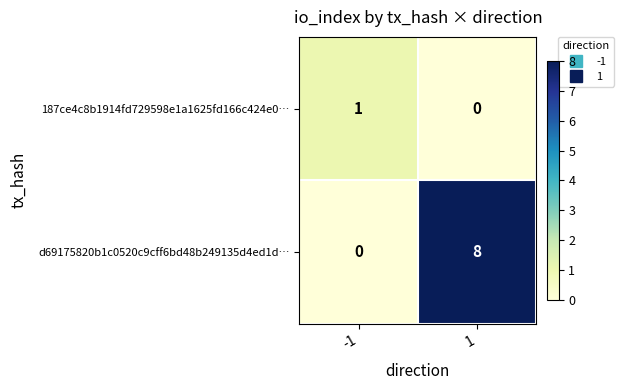

Which series has the largest total across all categories?

d69175820b1c0520c9cff6bd48b249135d4ed1d…